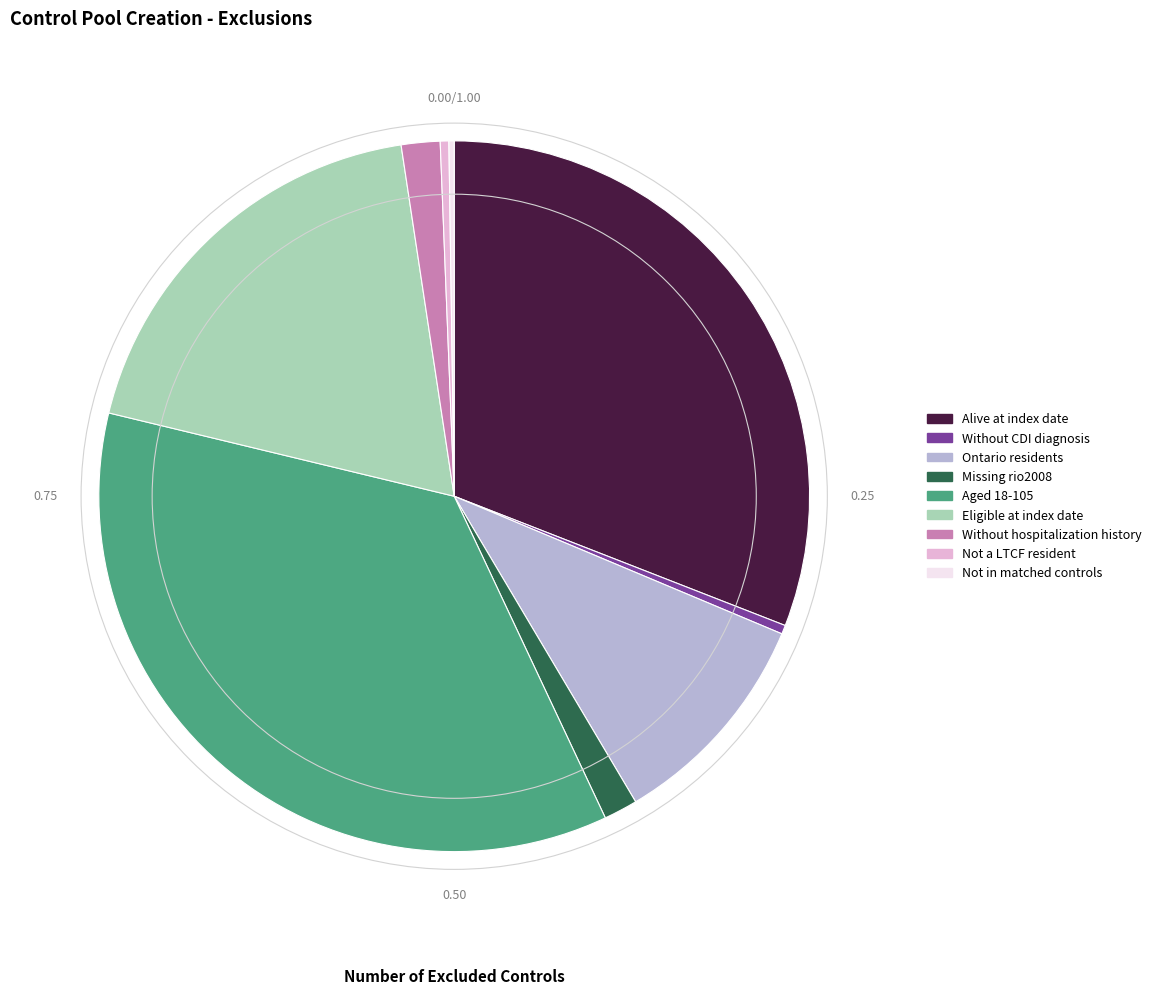

What is the ratio of the value at Eligible at index date to the value at Aged 18-105?

0.5